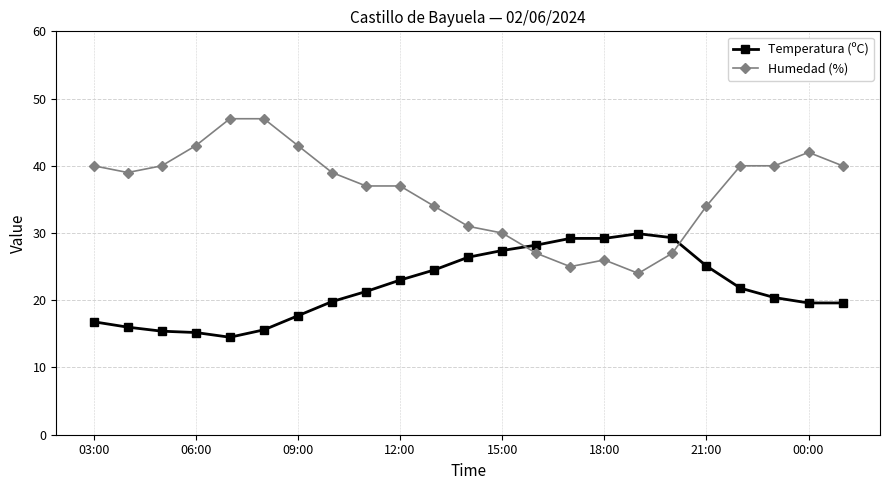

What is the greatest value displayed?

47.0